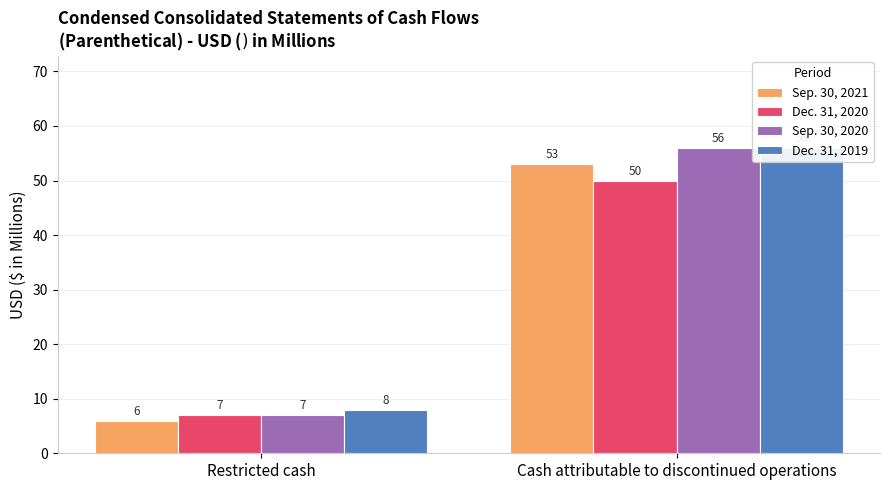

What is the sum of all Sep. 30, 2021 values?

59